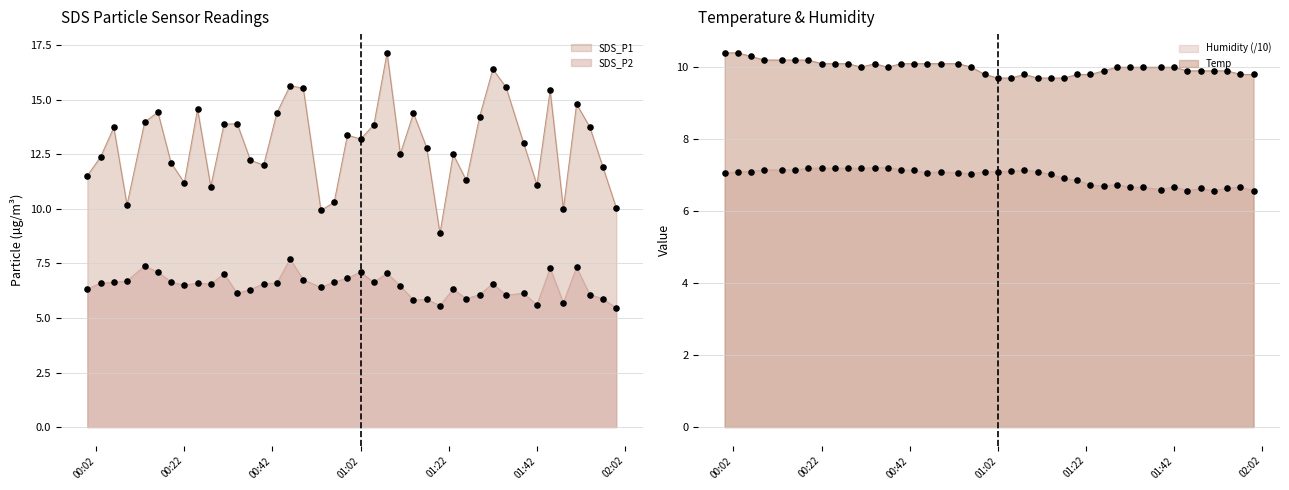

Is the value of SDS_P1 at 2022/03/11 00:13 greater than the value of SDS_P2 at 2022/03/11 00:09?

Yes